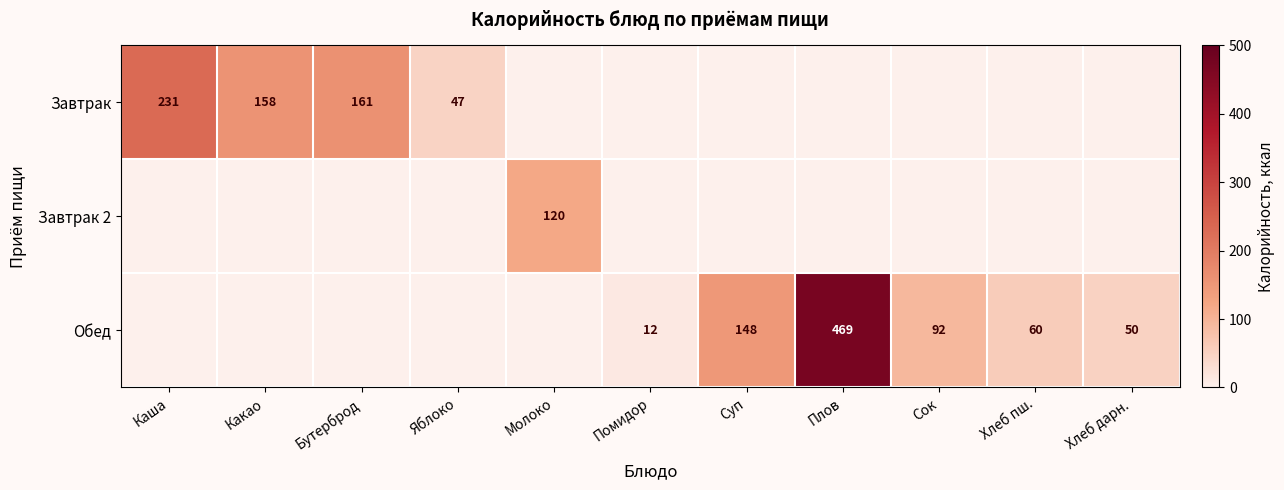

What is the sum of the Обед values at Хлеб дарн. and Хлеб пш.?

110